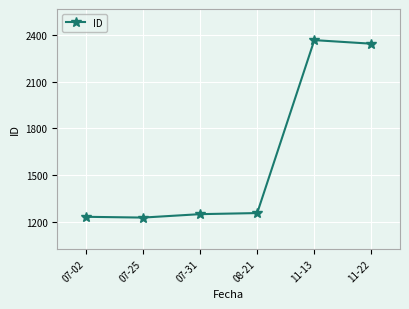

What is the difference between the maximum and minimum values?

1140